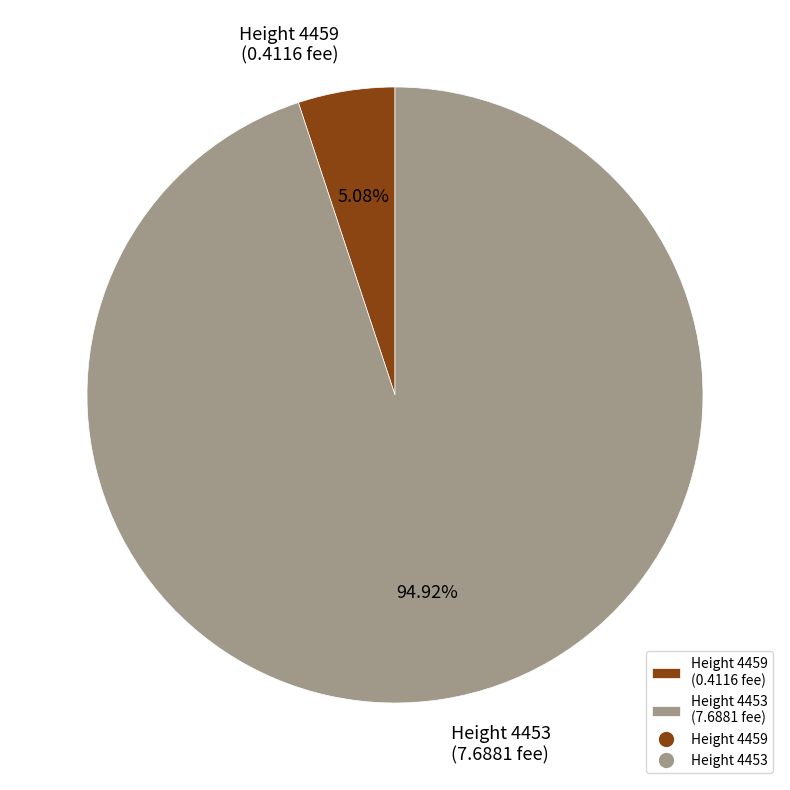

Is the sum of Height 4459 (0.4116 fee) and Height 4453 (7.6881 fee) greater than half?

Yes